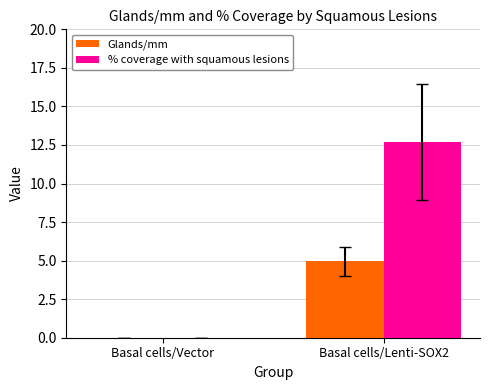

What is the difference between the Glands/mm values at Basal cells/Lenti-SOX2 and Basal cells/Vector?

5.0